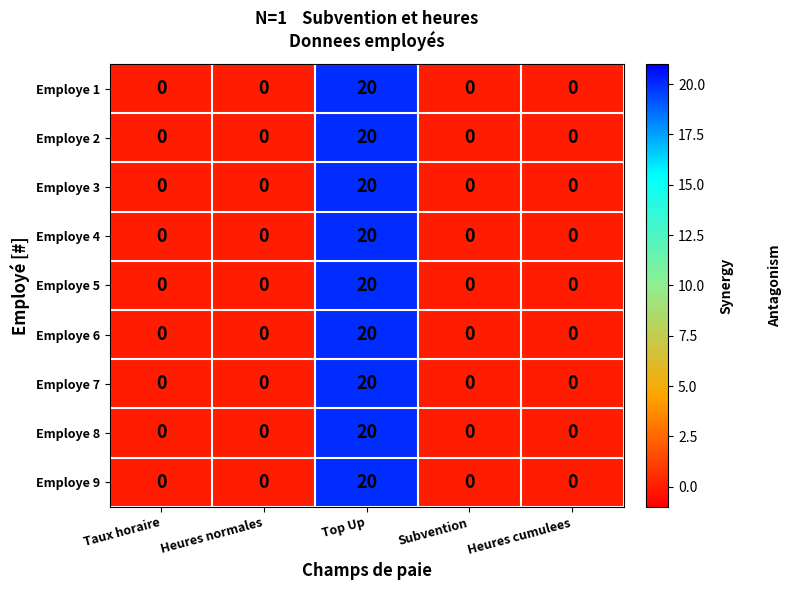

True or false: Employe 1 has a value of 0 at Taux horaire.

True